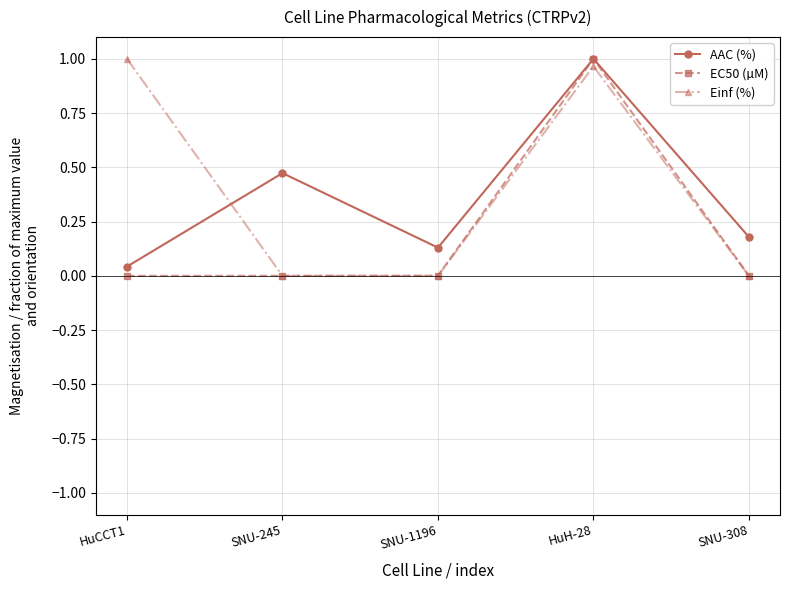

The Einf (%) series shows 1.4 at HuCCT1. True or false?

False